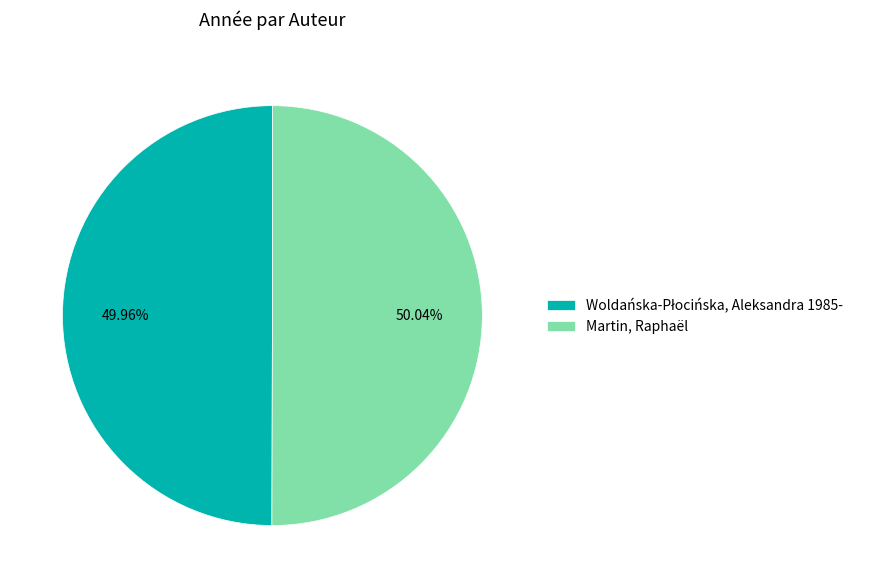

Is there any slice that represents more than half of the pie?

Yes